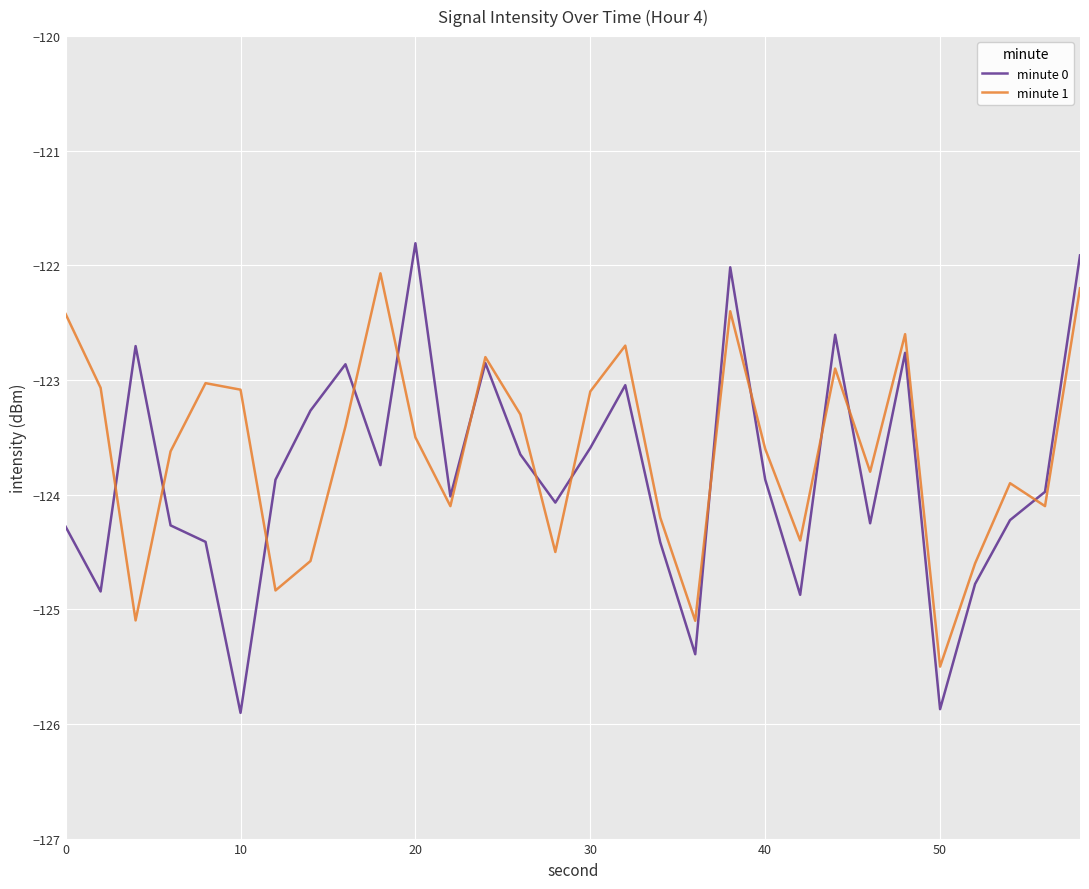

Which series has the widest spread of values?

minute 0